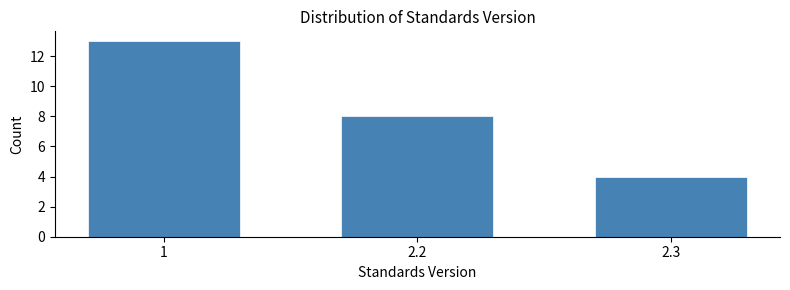

Reading left to right, transcribe all the data shown in this chart.

1=13	2.2=8	2.3=4